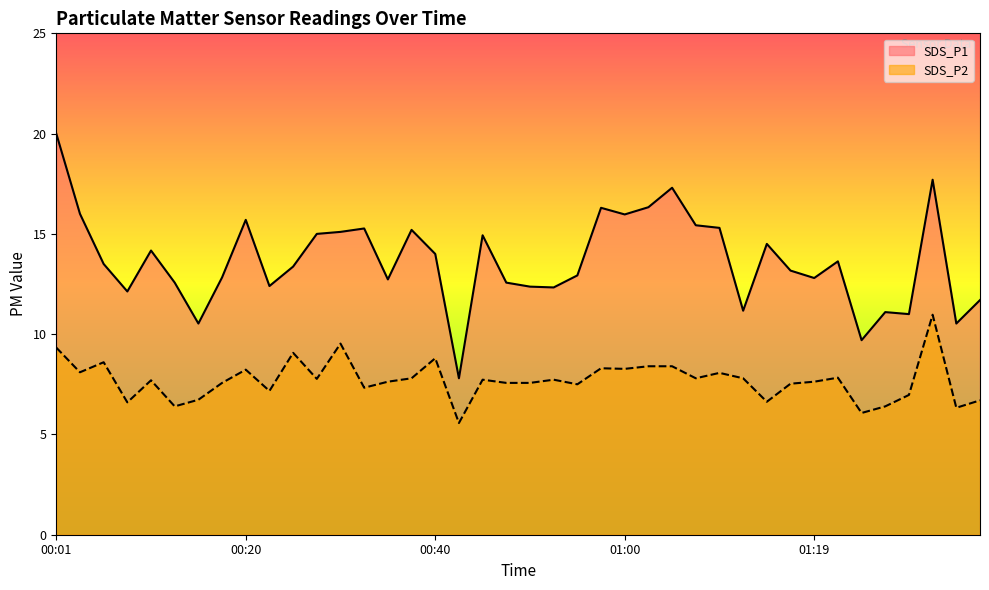

At which label is SDS_P2 closest to 8?

01:10